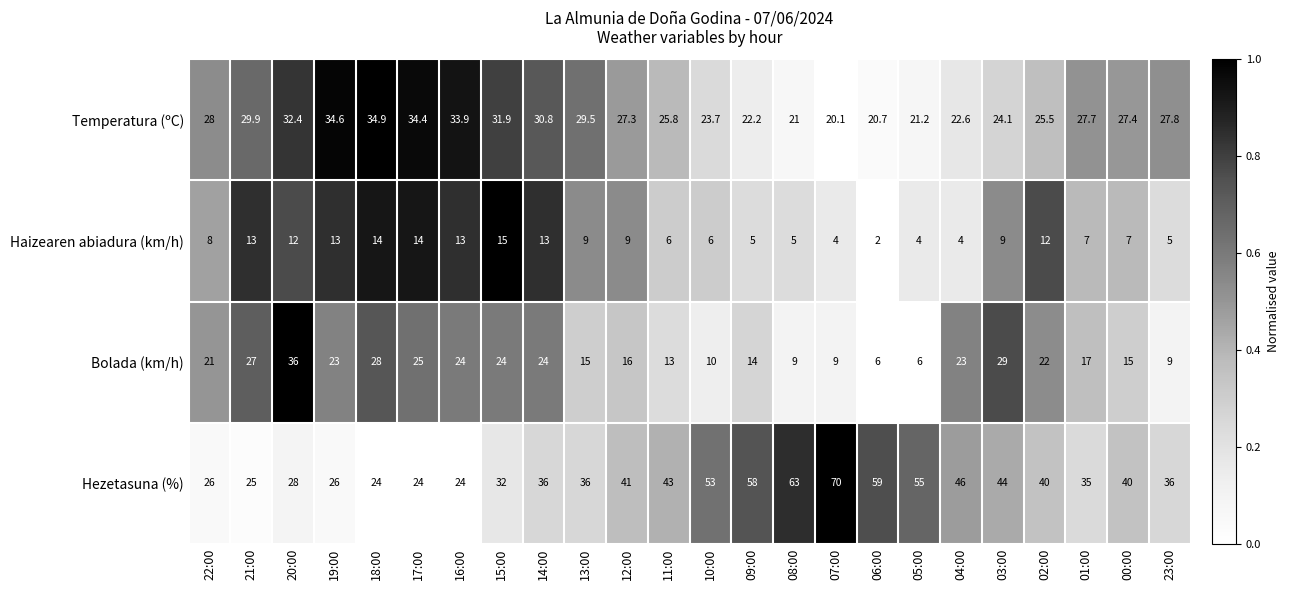

At which label is Temperatura (ºC) closest to 27?

12:00